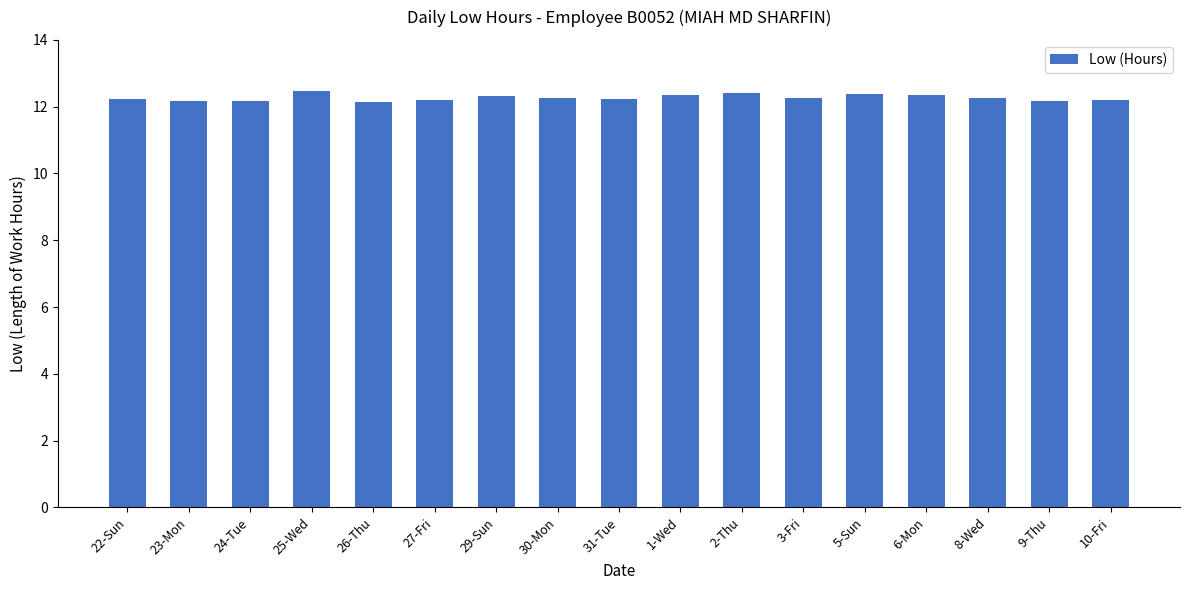

What is the sum of the values at 8-Wed and 24-Tue?

24.4